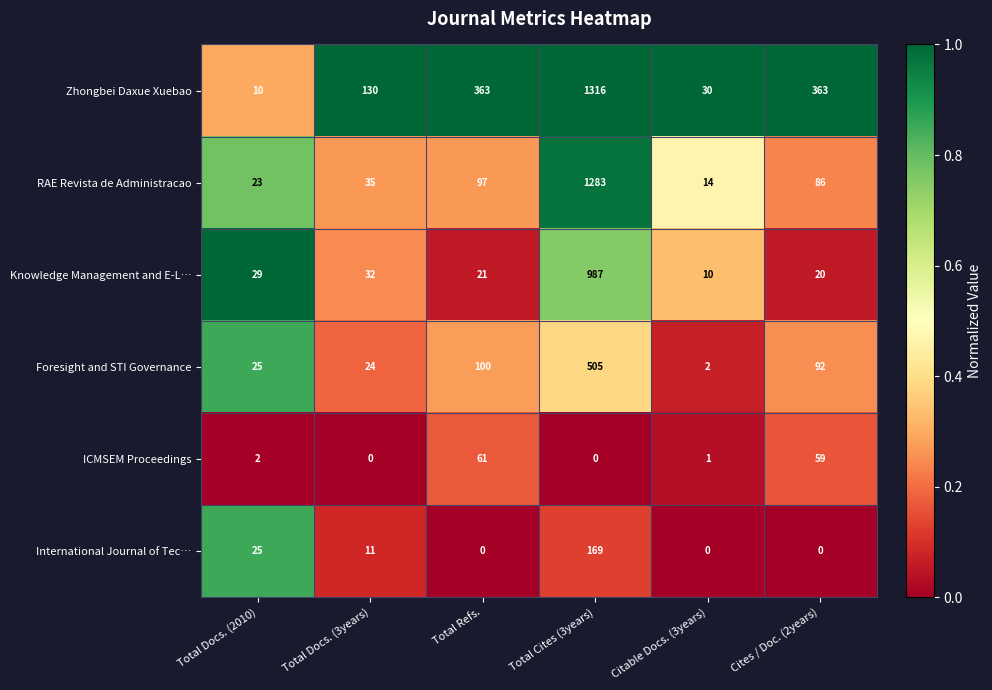

List the series in order of their peak value, lowest first.

ICMSEM Proceedings, International Journal of Tec…, Foresight and STI Governance, Knowledge Management and E-L…, RAE Revista de Administracao, Zhongbei Daxue Xuebao